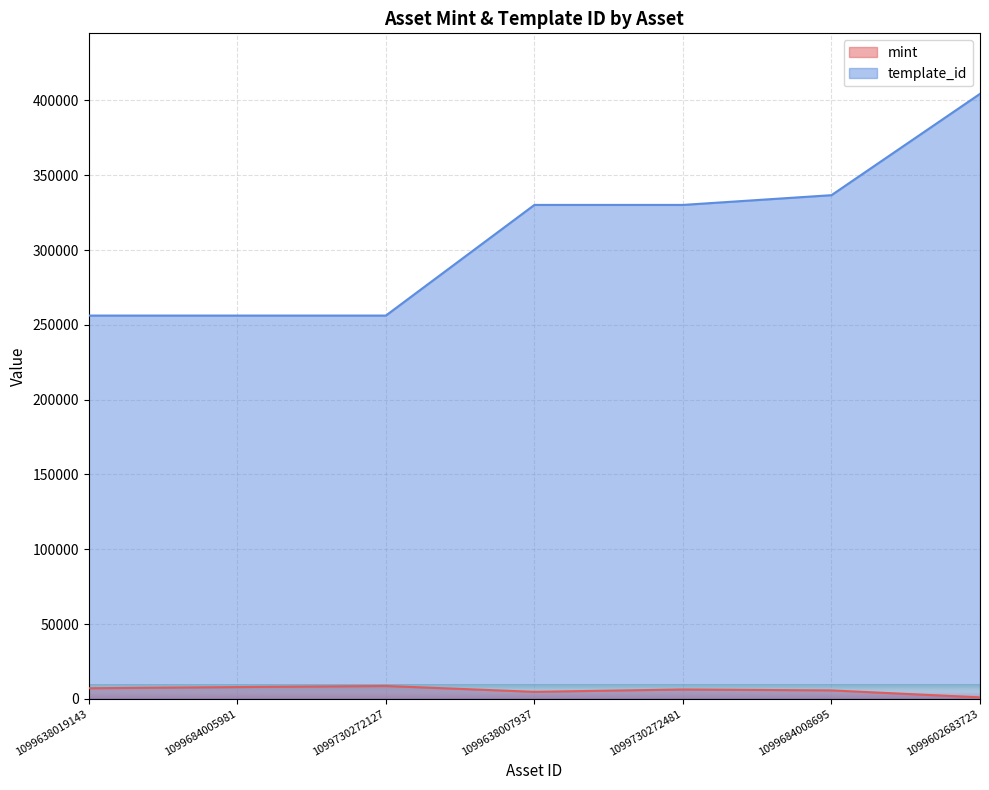

What is the sum of all template_id values?

2169815